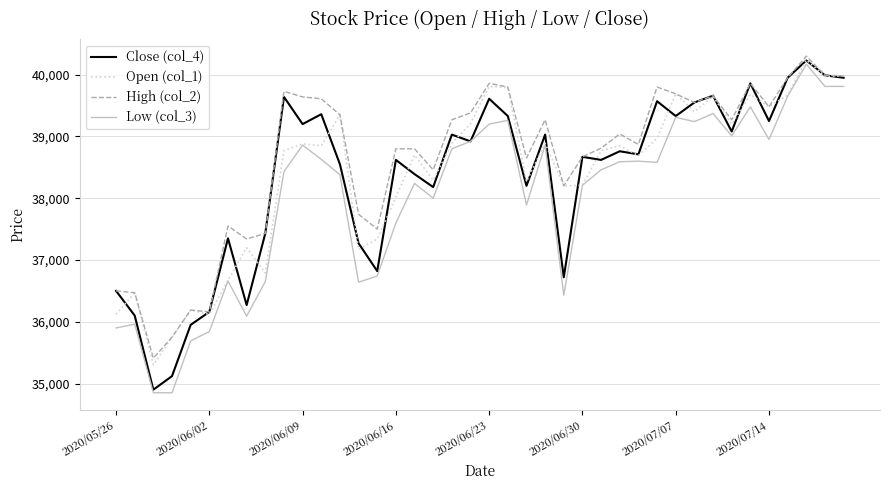

What is the minimum value shown in the chart?

34850